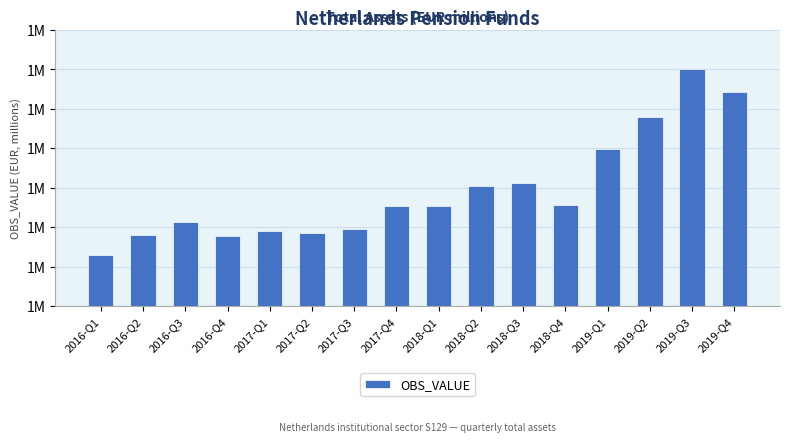

What is the greatest value displayed?

1800847